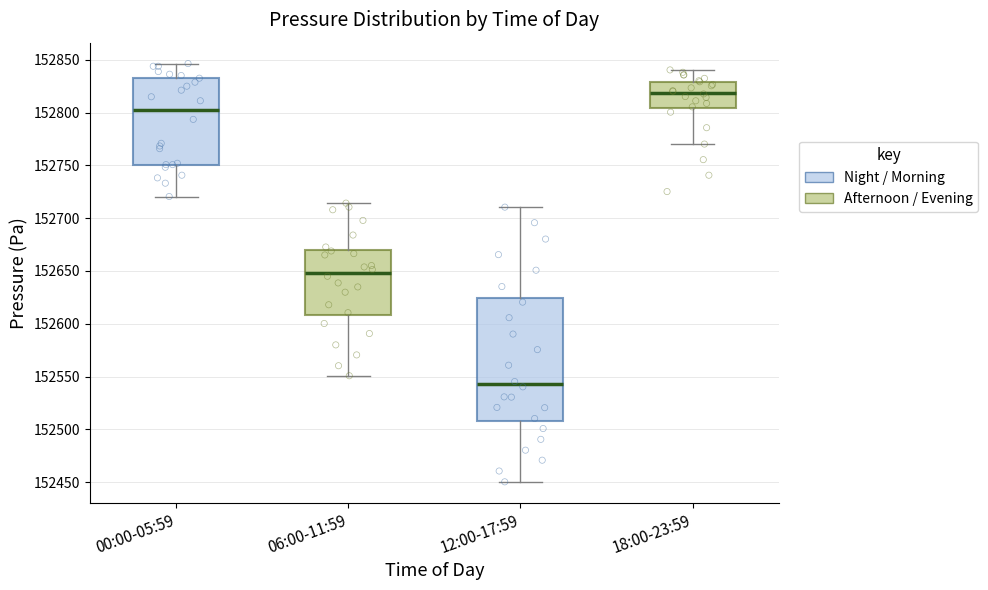

Which box's median line is the lowest?

12:00-17:59